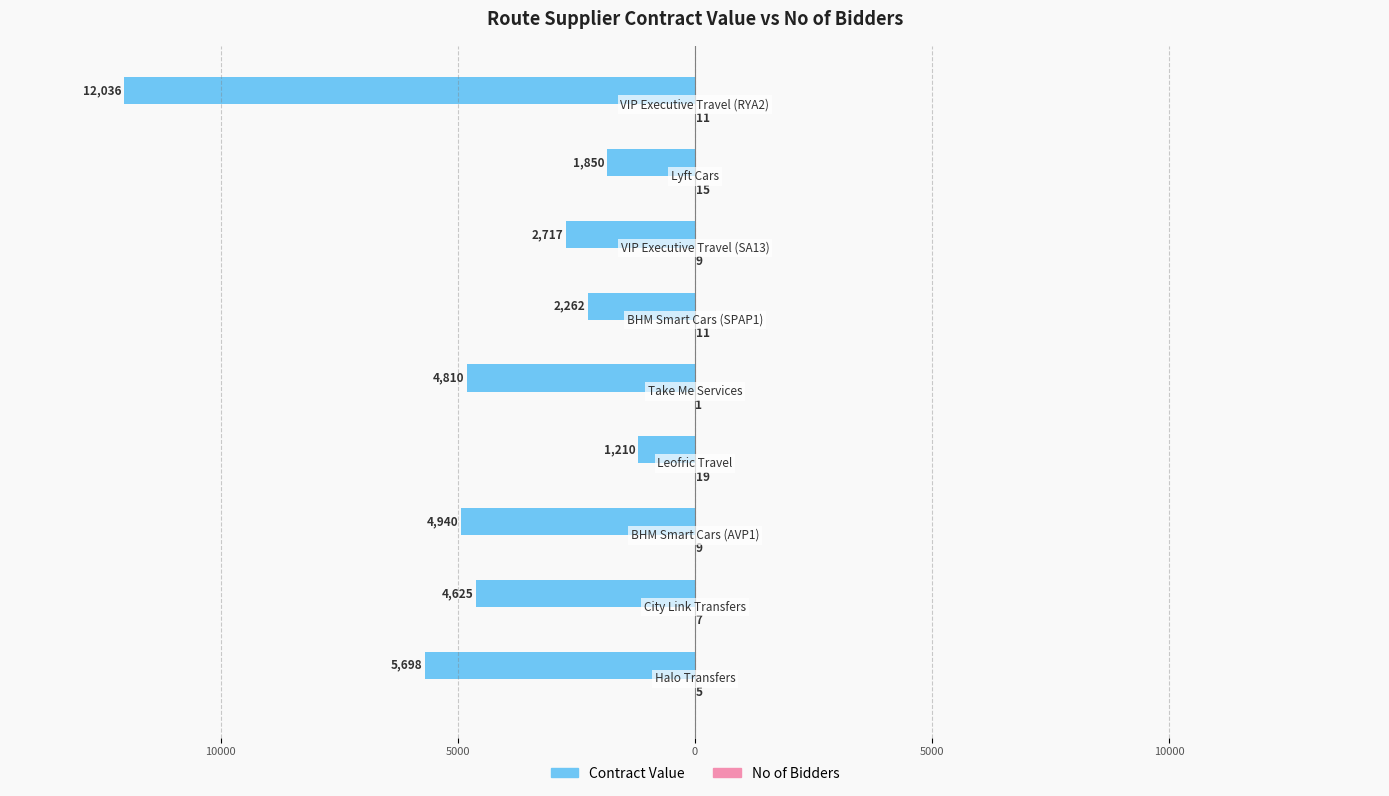

What is the label of the 2nd bar from the right?

7